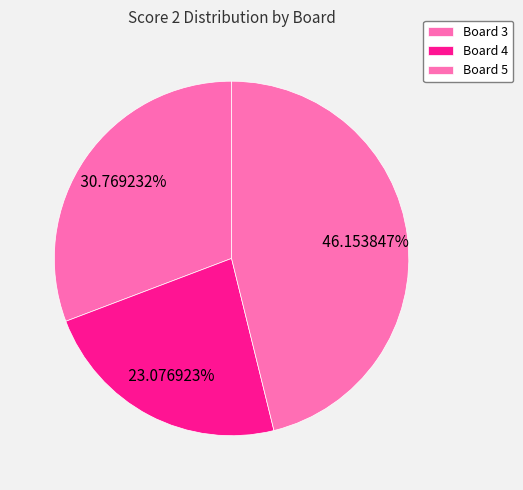

Rank the categories by value from lowest to highest.

Board 4, Board 3, Board 5